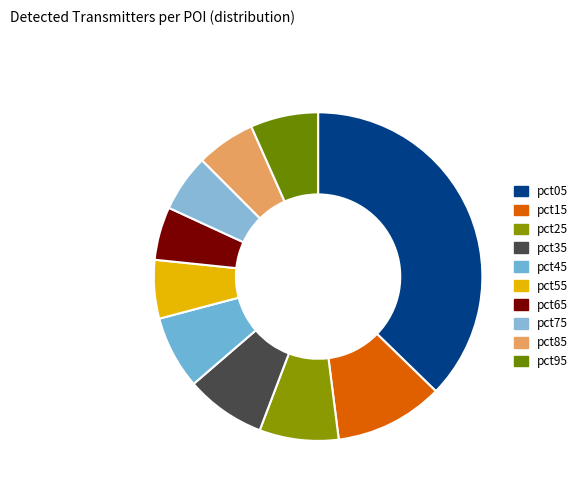

What percentage is the pct85 slice, to the nearest percent?

6%